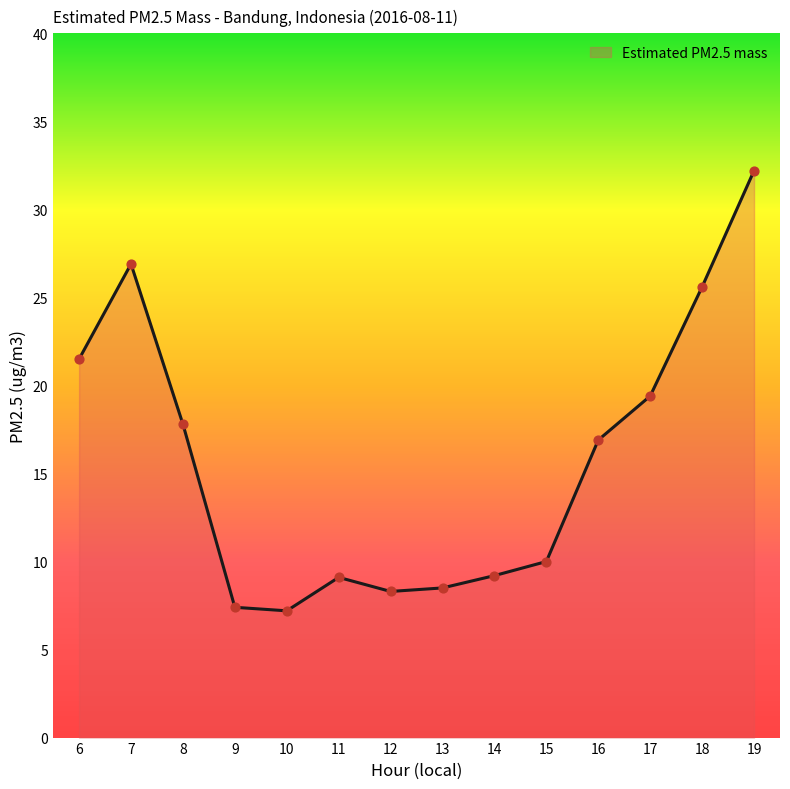

Between 6 and 14, which is larger?

6